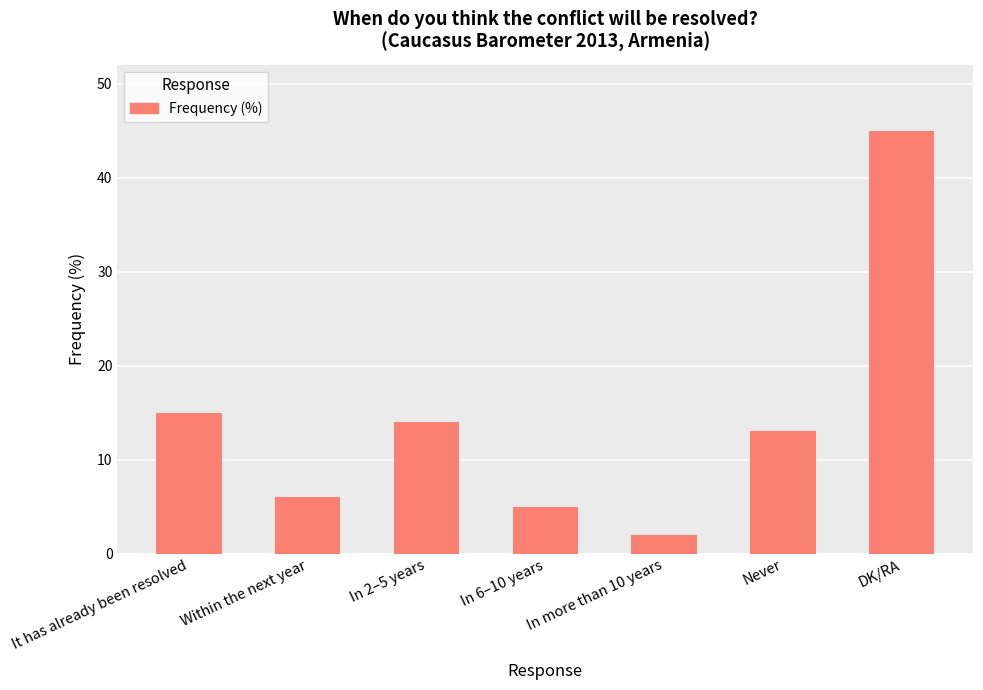

What is the approximate value at DK/RA?

45